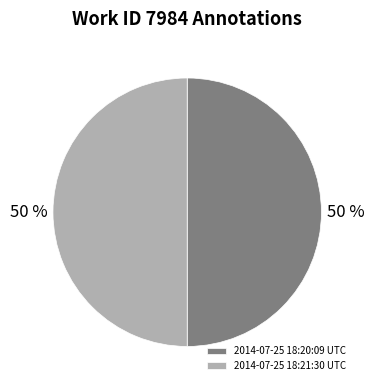

Do 2014-07-25 18:20:09 UTC and 2014-07-25 18:21:30 UTC together represent more than half of the pie?

Yes